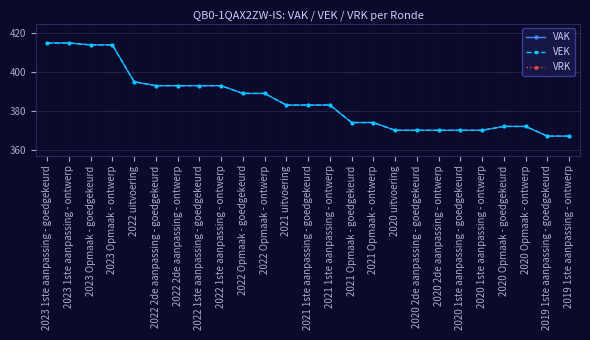

True or false: VEK and VRK cross at least once.

False